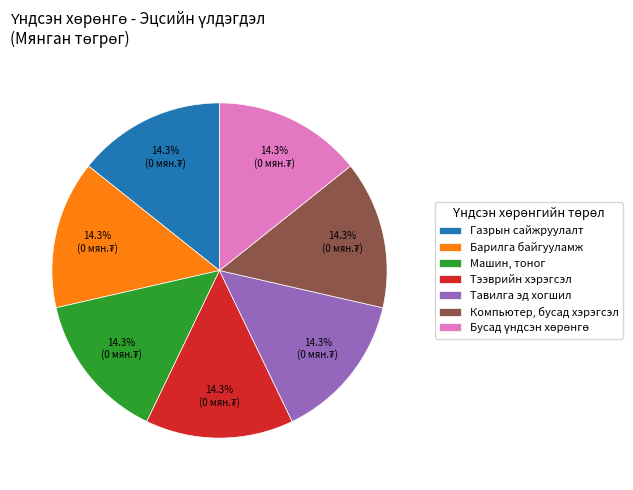

Is there any slice that represents more than half of the pie?

No